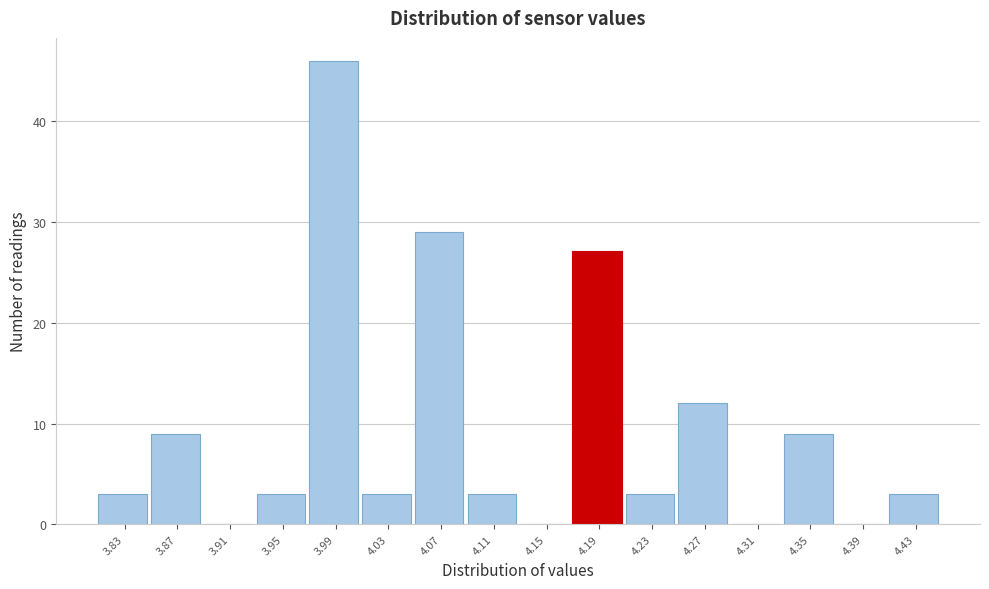

Reading left to right, what are all the values shown in this chart?

3.83=3	3.87=9	3.91=0	3.95=3	3.99=46	4.03=3	4.07=29	4.11=3	4.15=0	4.19=27	4.23=3	4.27=12	4.31=0	4.35=9	4.39=0	4.43=3